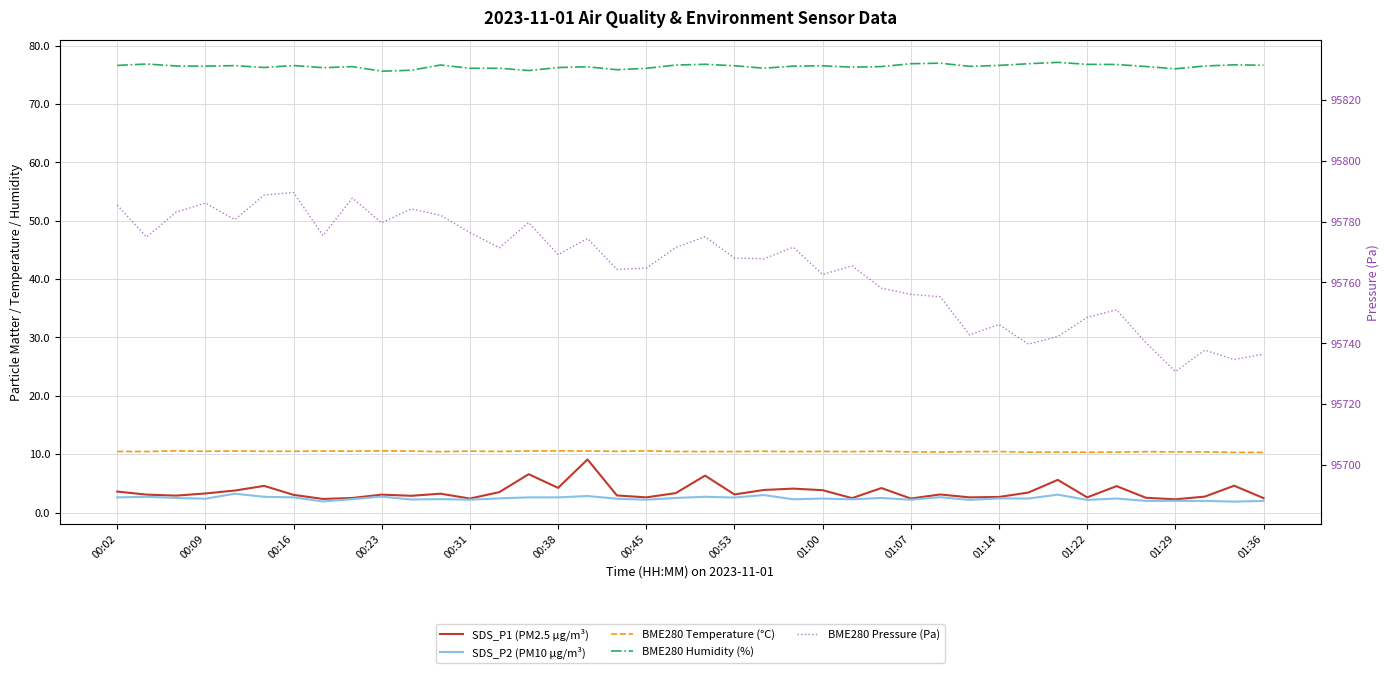

How many interior local valleys does the BME280 Temperature (°C) series have?

10